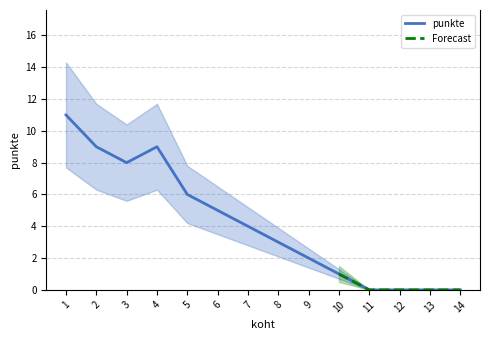

Where is the data nearest to the value 5?

6